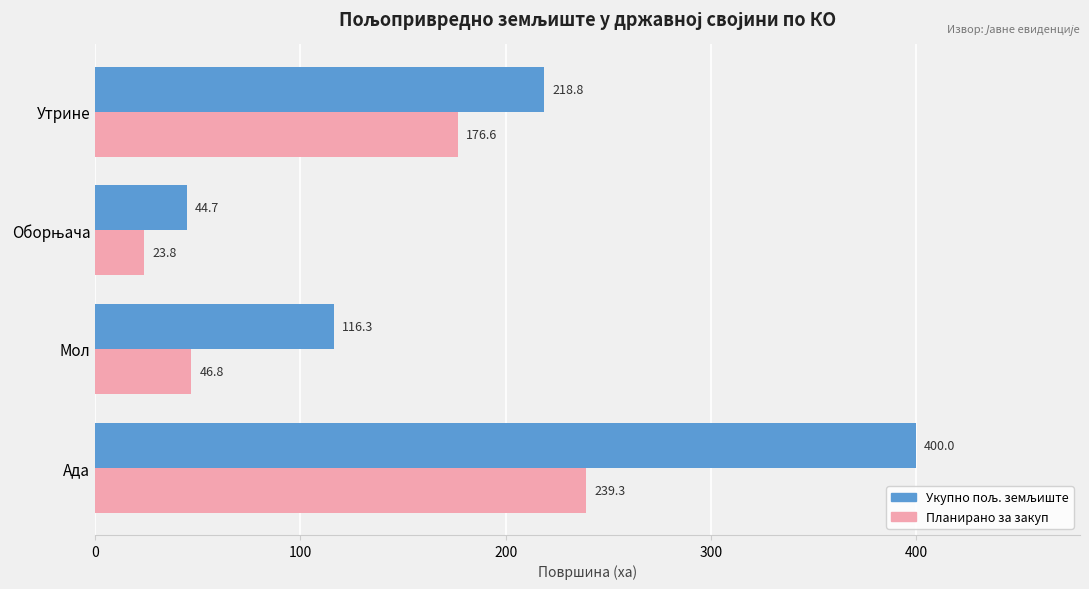

What is the approximate value of Планирано за закуп at Ада?

239.3